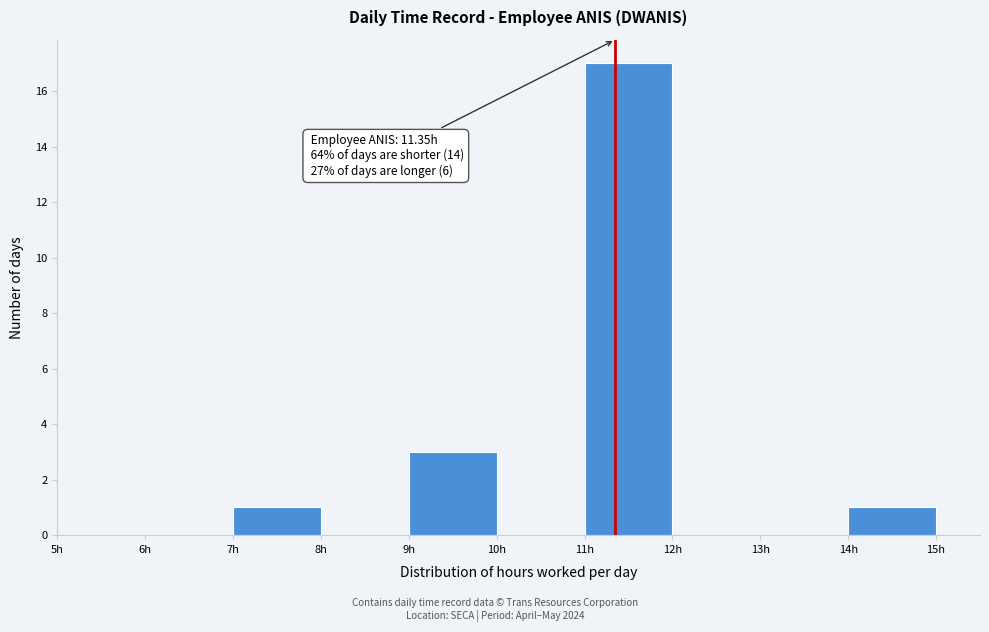

Over which range of the x-axis is the bar tallest?

11 to 12